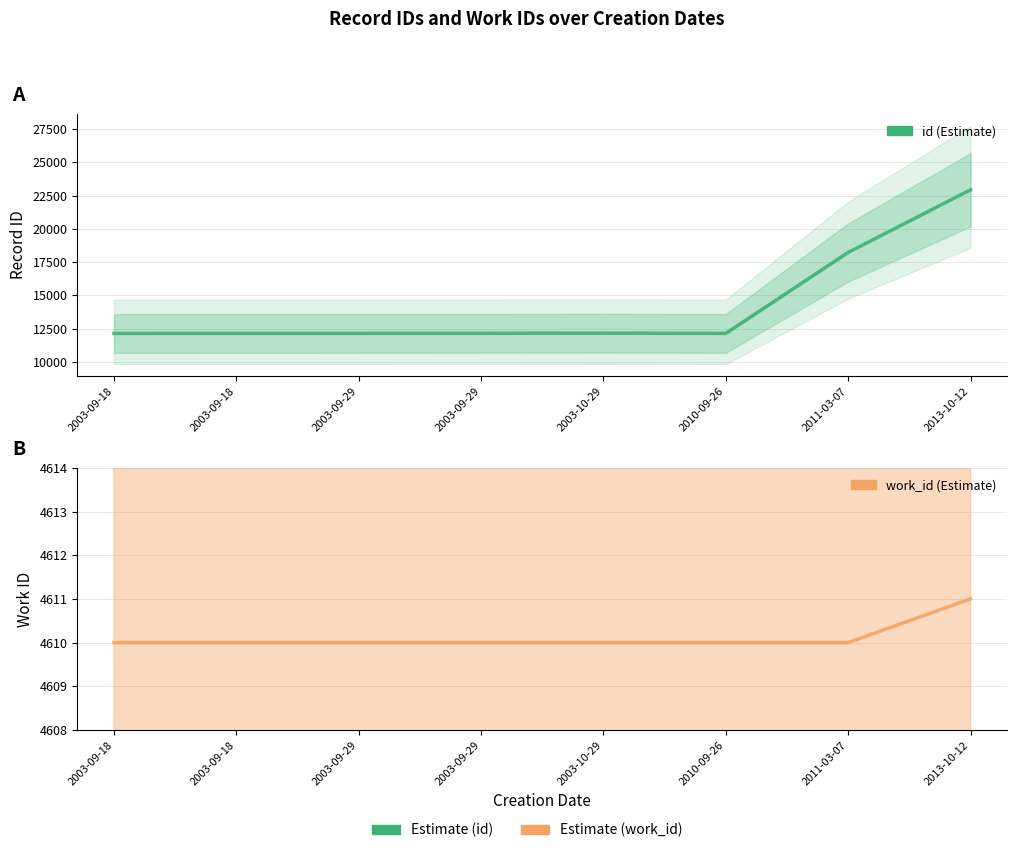

At how many categories does at least one series exceed 15434?

2